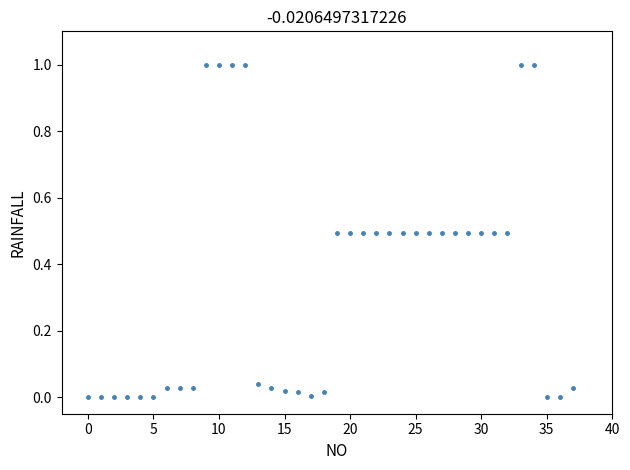

What is the range of Y values (max minus min)?

1.0